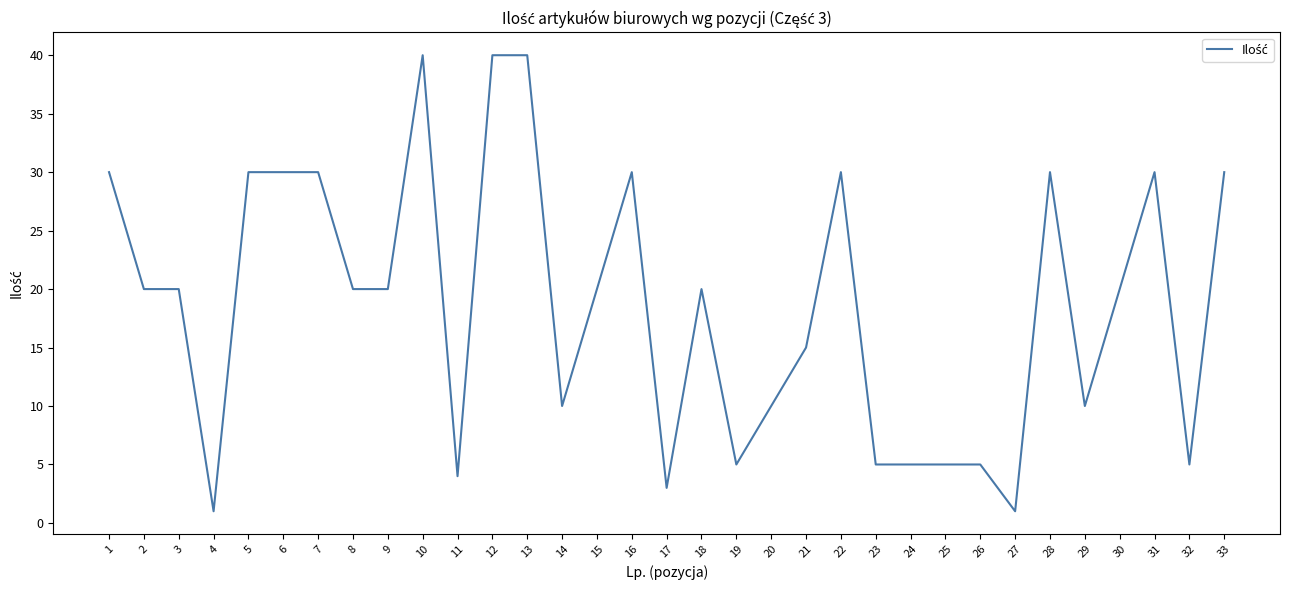

What is the maximum value shown in the chart?

40